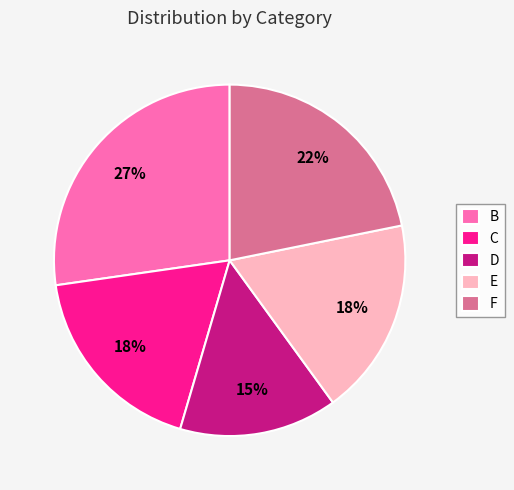

Is the sum of C and E greater than half?

No